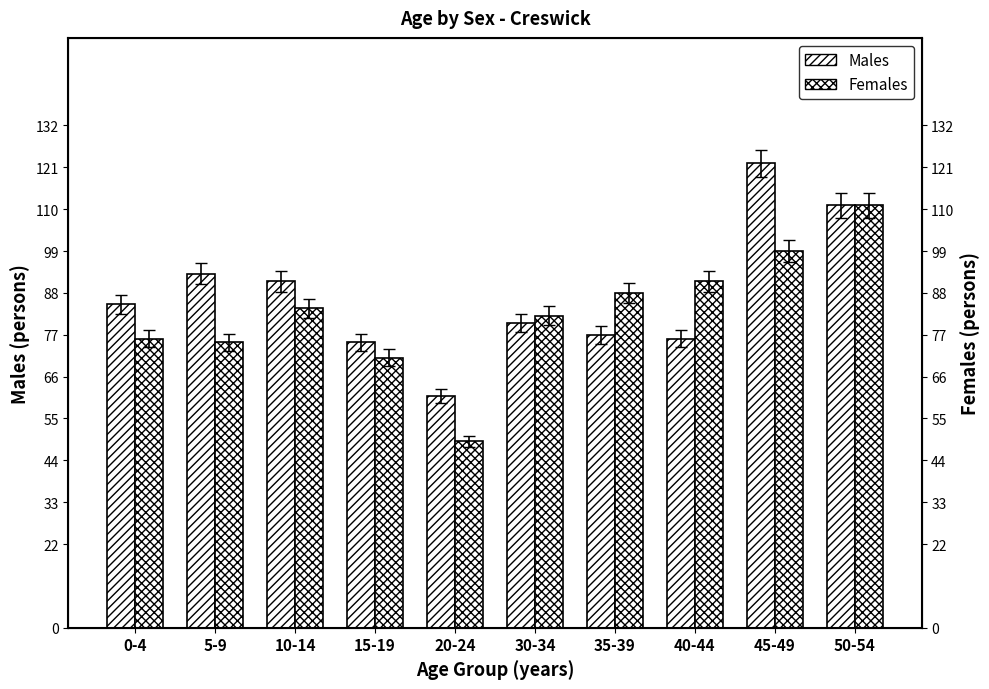

Reading left to right, list all the values displayed in this chart.

Males: 85	93	91	75	61	80	77	76	122	111
Females: 76	75	84	71	49	82	88	91	99	111